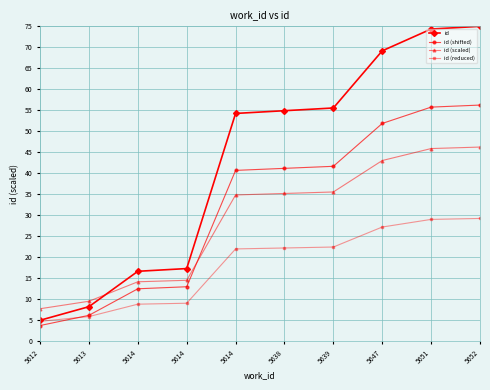

Read the id (reduced) value at 5639.

22.4